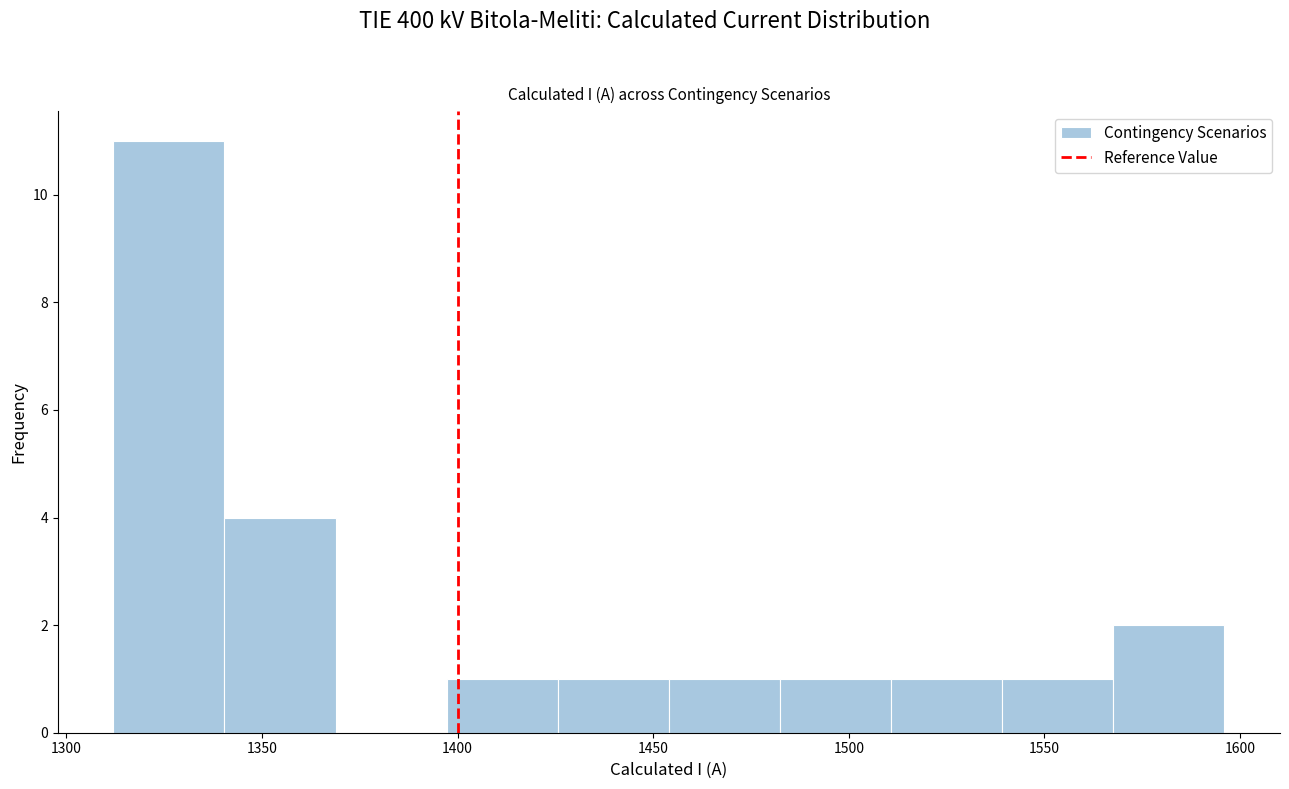

Which range on the x-axis has the tallest bar?

1310 to 1340